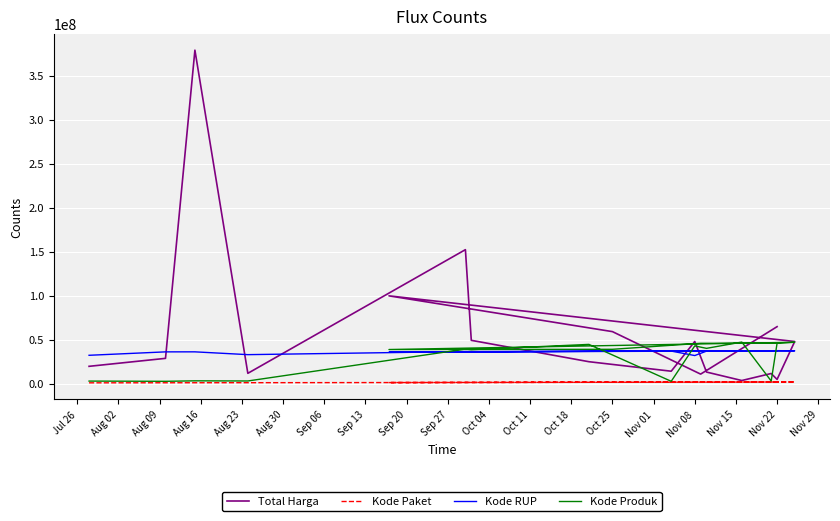

How many series are shown in this chart?

4